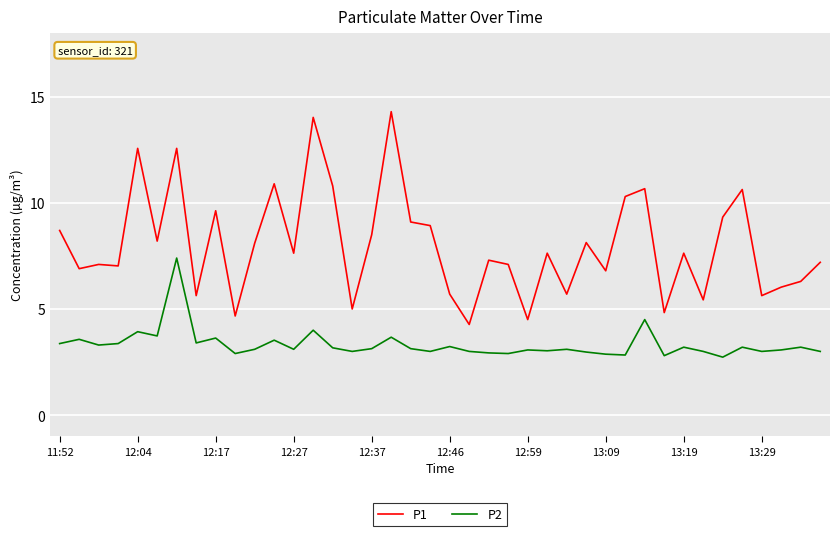

True or false: P1 and P2 cross at least once.

False